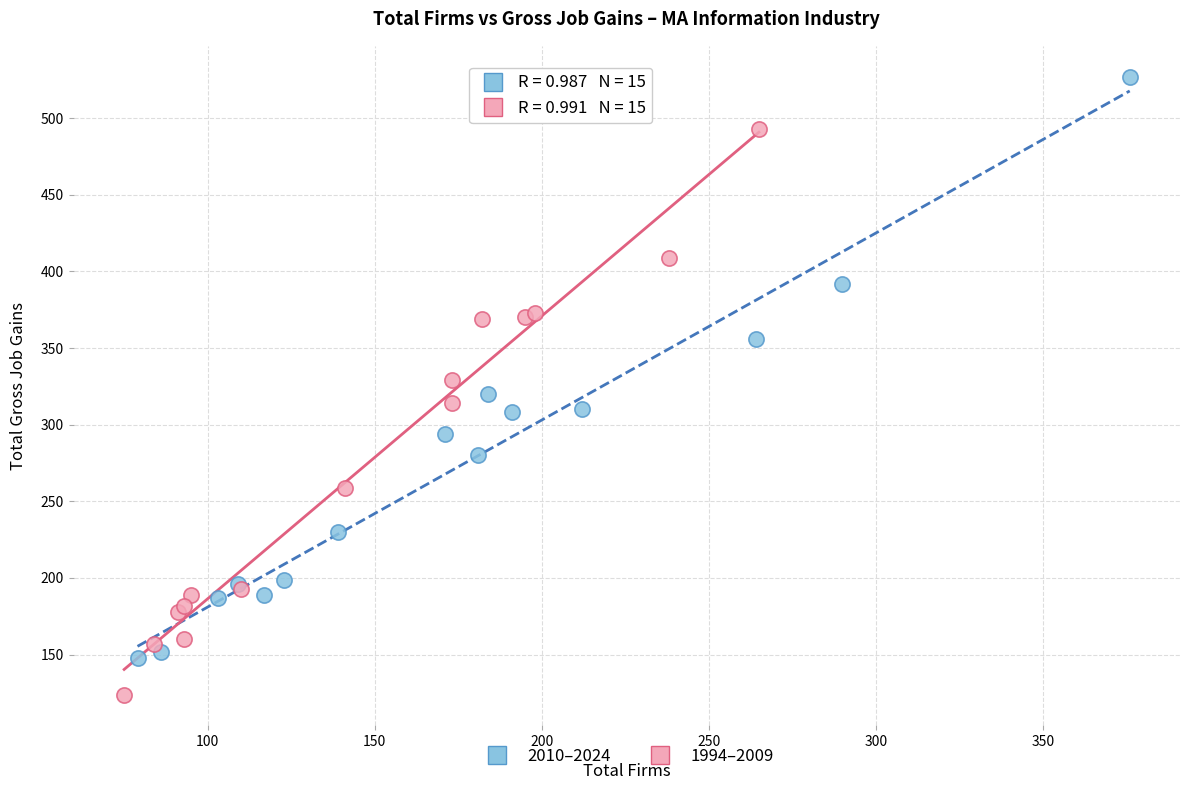

Which series reaches the minimum Y coordinate?

1994–2009